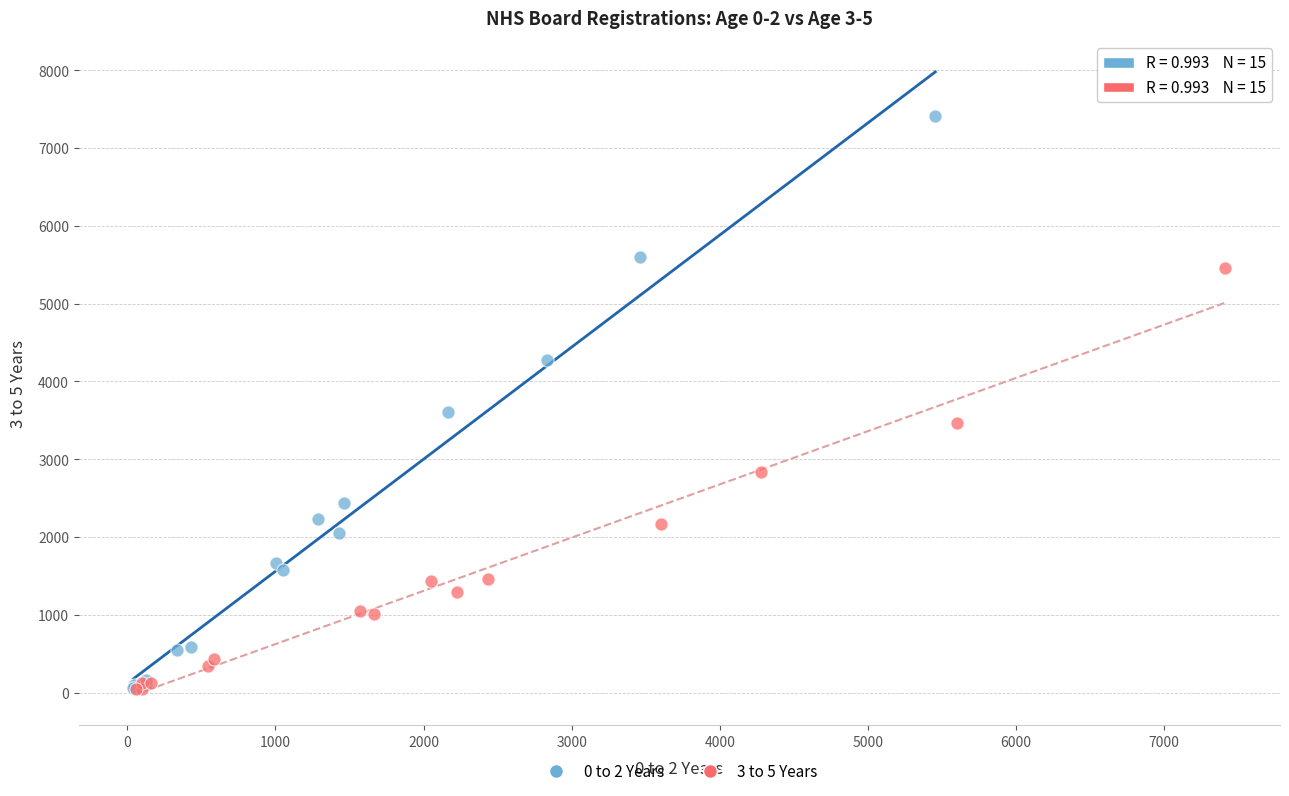

Which series has the largest Y range (max minus min)?

0 to 2 Years